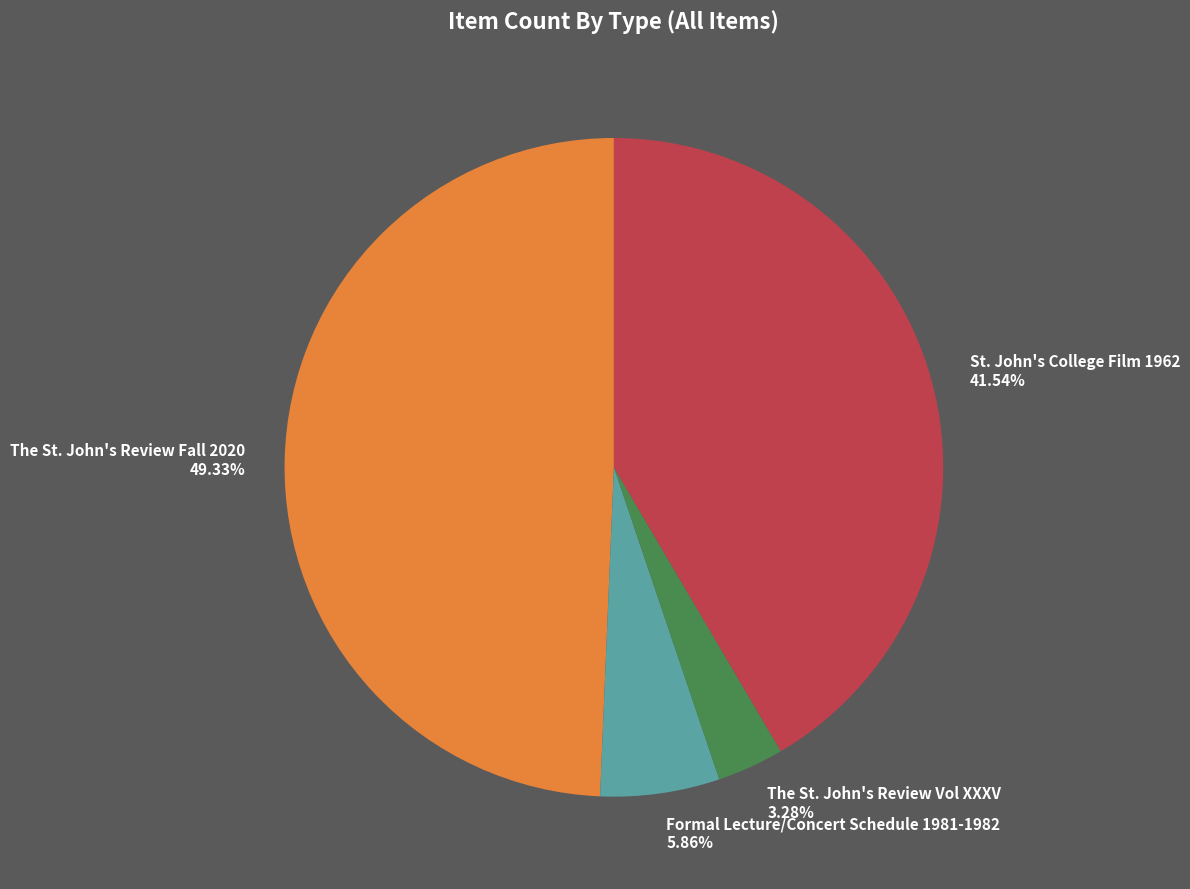

To the nearest percent, what percentage of the pie is The St. John's Review Vol XXXV?

3%